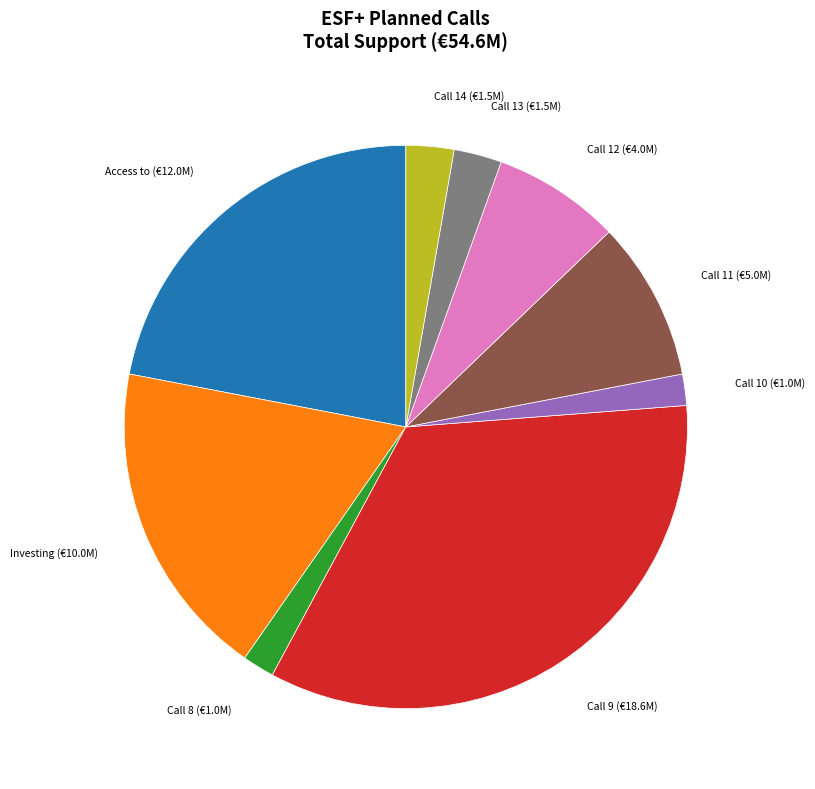

Is there any slice that represents more than half of the pie?

No